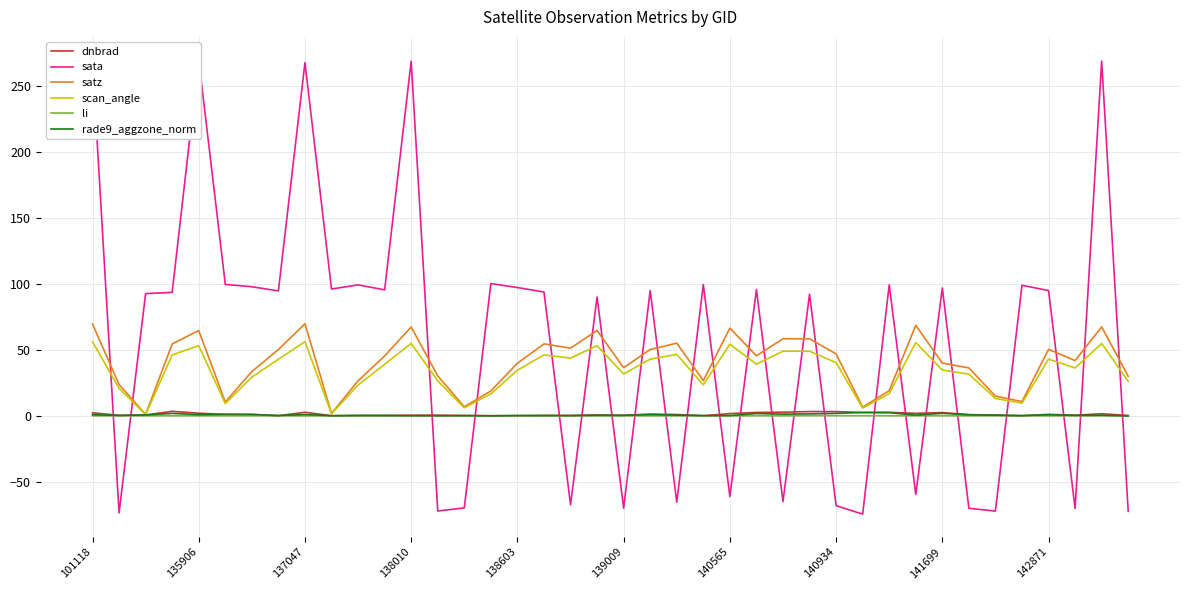

What are all the series names shown in the legend?

dnbrad, sata, satz, scan_angle, li, rade9_aggzone_norm